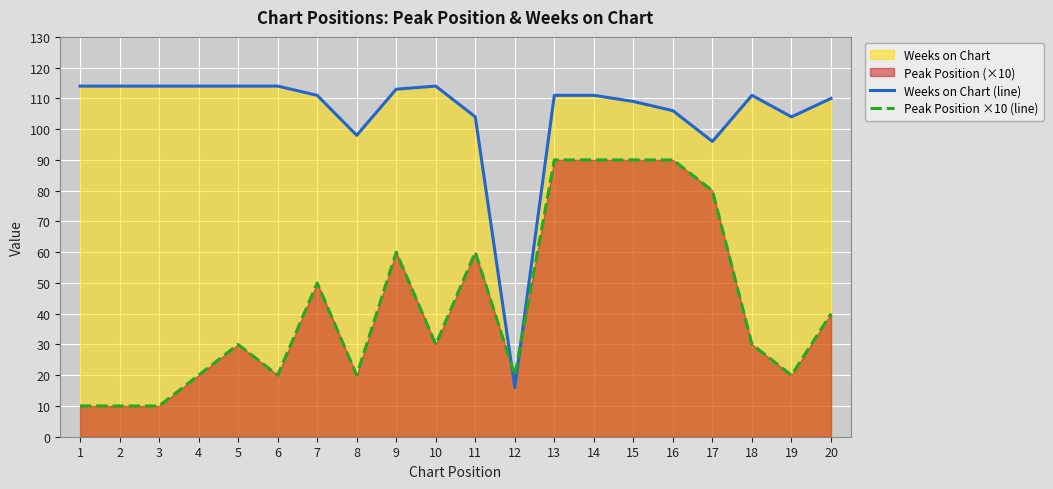

Where is the first local maximum for Peak Position ×10 (line)?

5